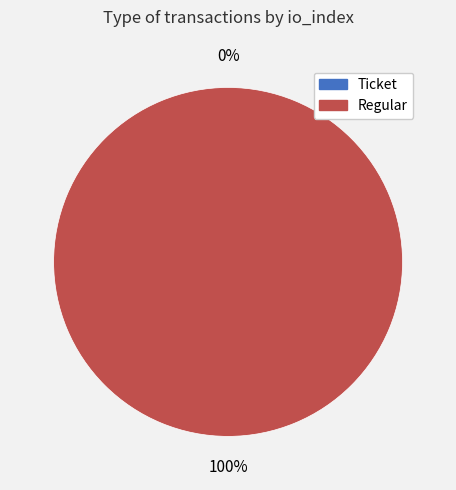

How many slices are in this pie chart?

2